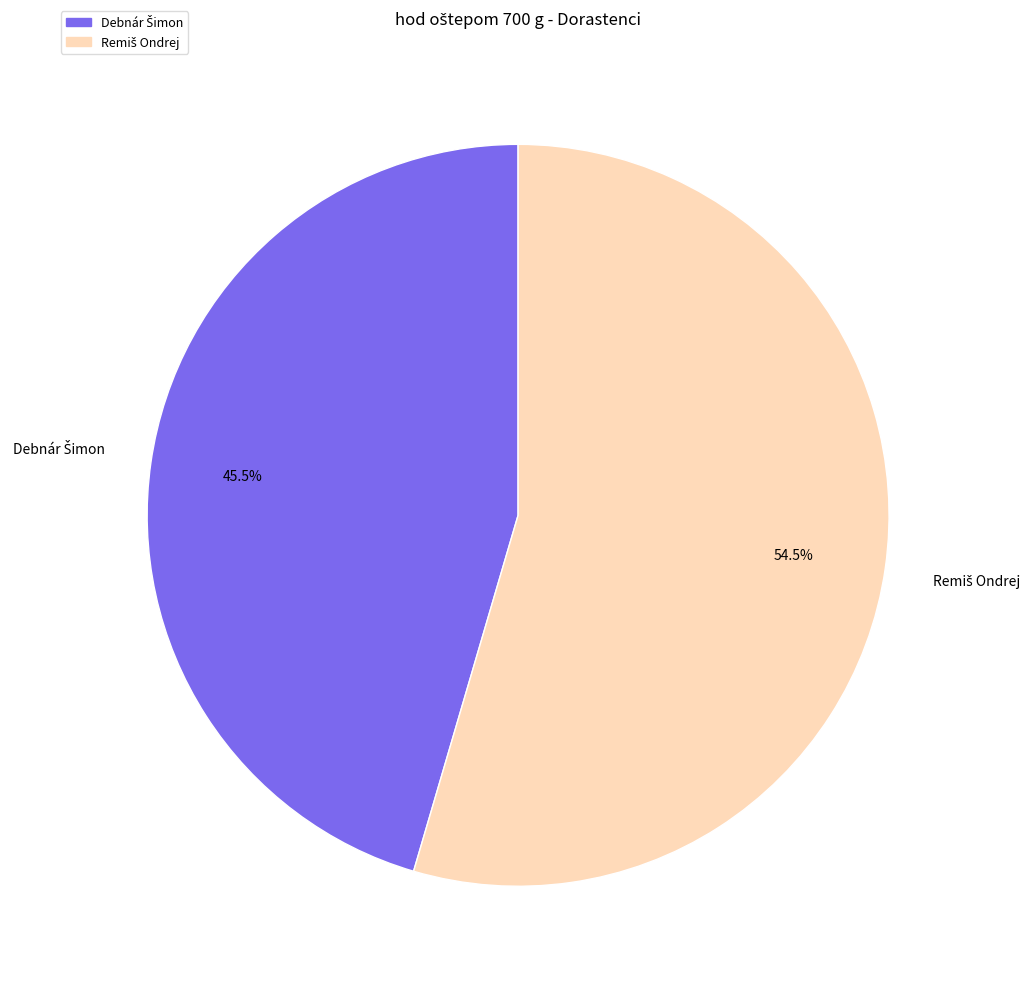

Is there a majority slice in this chart?

Yes